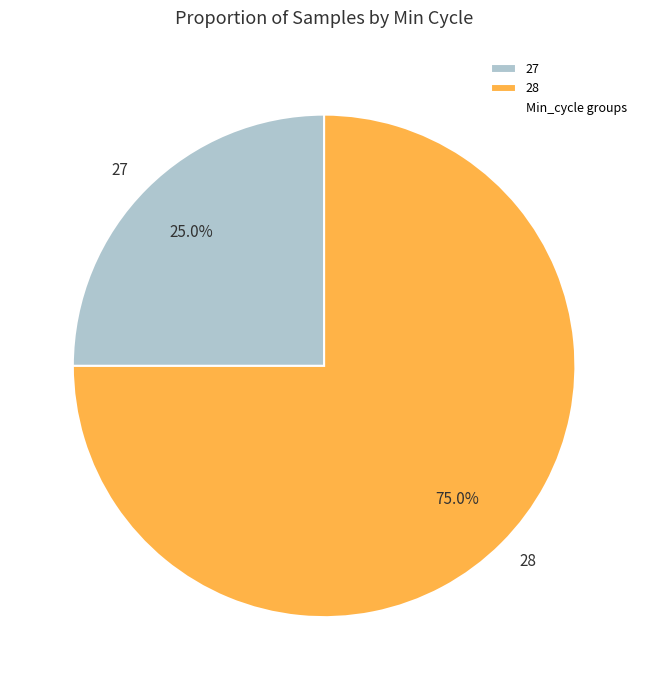

What is the total percentage of 28 and 27?

100.0%